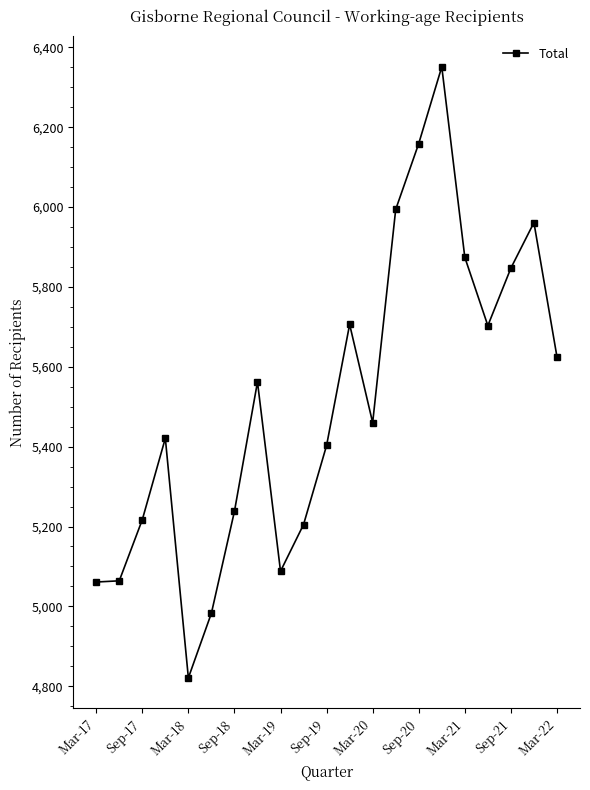

What is the smallest value displayed?

4821